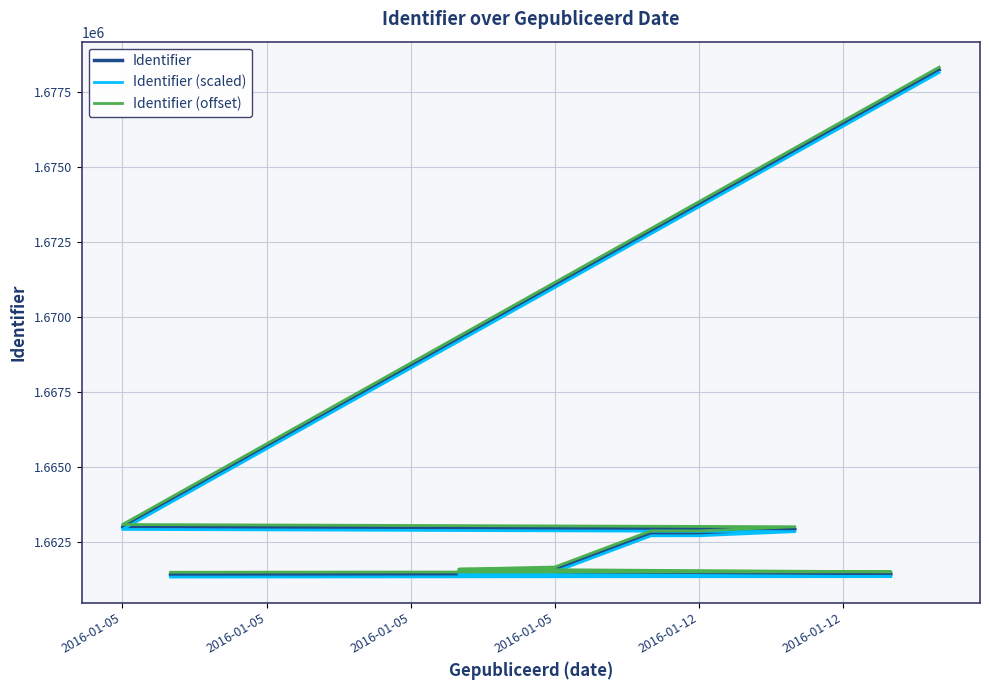

Rank the series by their average value, from highest to lowest.

Identifier (offset), Identifier, Identifier (scaled)